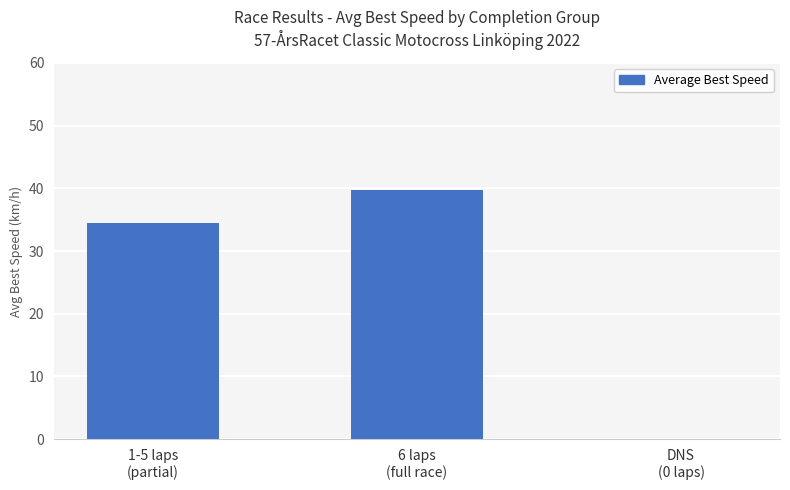

Is it true that the value at 6 laps
(full race) is 39.7?

True